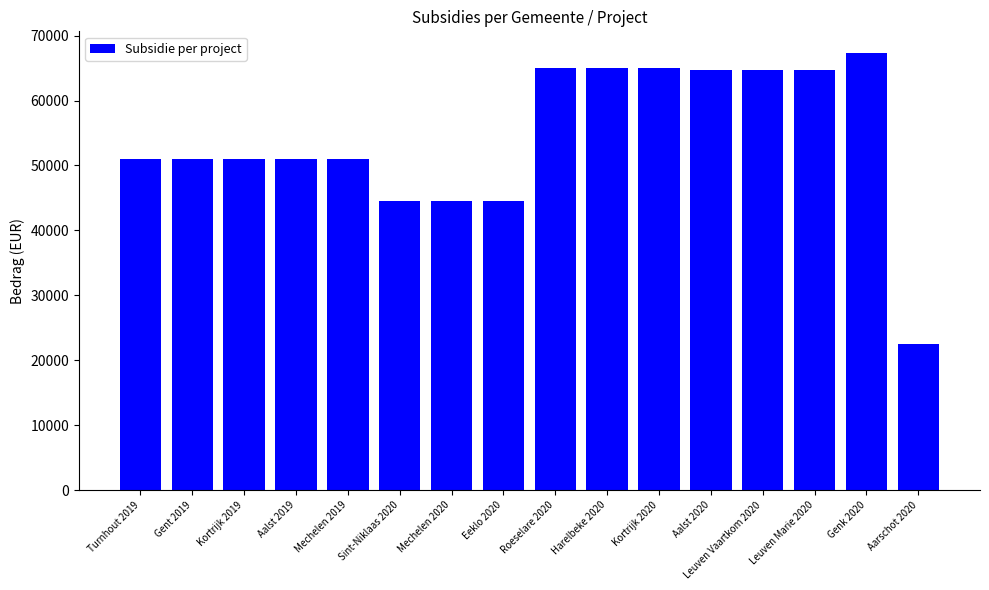

The chart shows a value of 14675.6 at Harelbeke 2020. True or false?

False